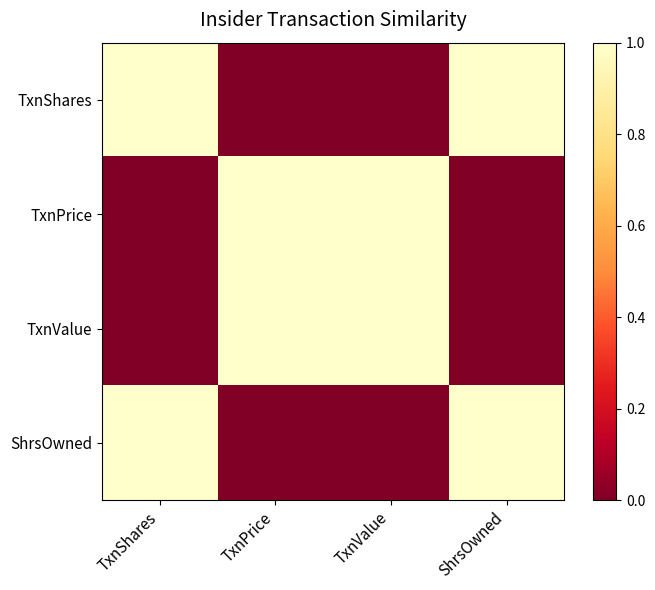

Reading left to right, what are all the values shown in this chart?

TxnShares: TxnShares=1.0	TxnPrice=0.0	TxnValue=0.0	ShrsOwned=1.0
TxnPrice: TxnShares=0.0	TxnPrice=1.0	TxnValue=1.0	ShrsOwned=0.0
TxnValue: TxnShares=0.0	TxnPrice=1.0	TxnValue=1.0	ShrsOwned=0.0
ShrsOwned: TxnShares=1.0	TxnPrice=0.0	TxnValue=0.0	ShrsOwned=1.0